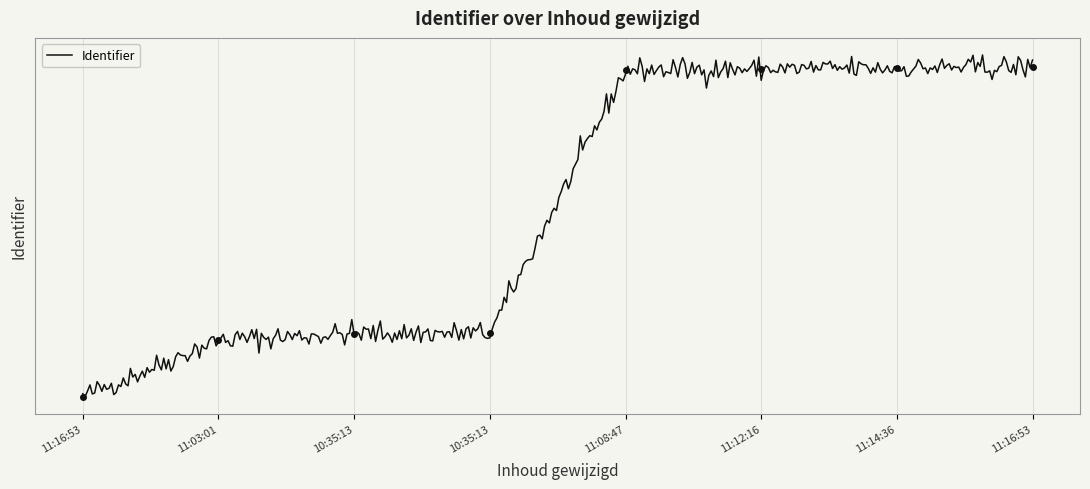

What is the minimum value shown in the chart?

-1.3